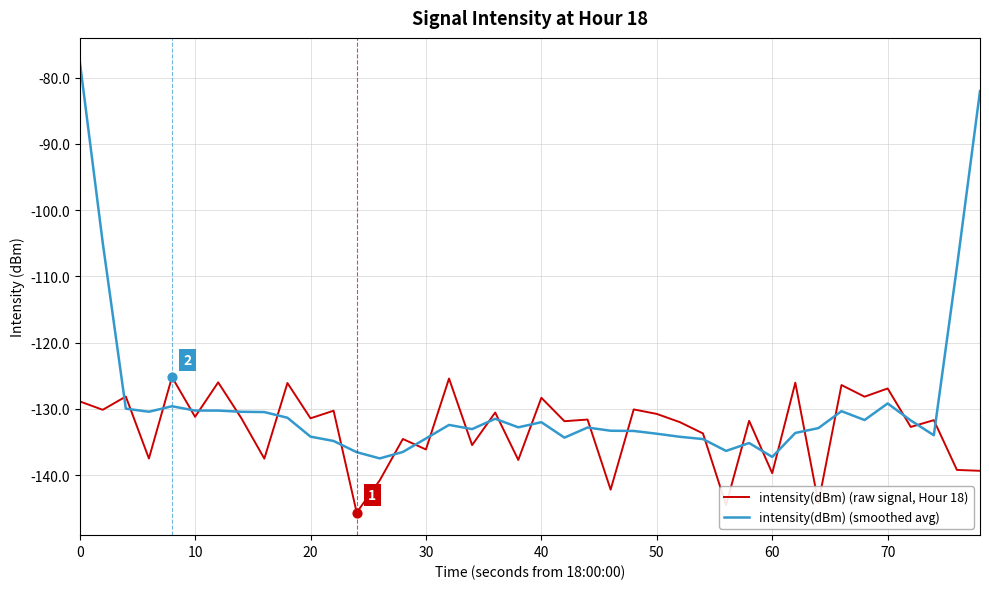

Which series has the largest total across all categories?

intensity(dBm) (smoothed avg)